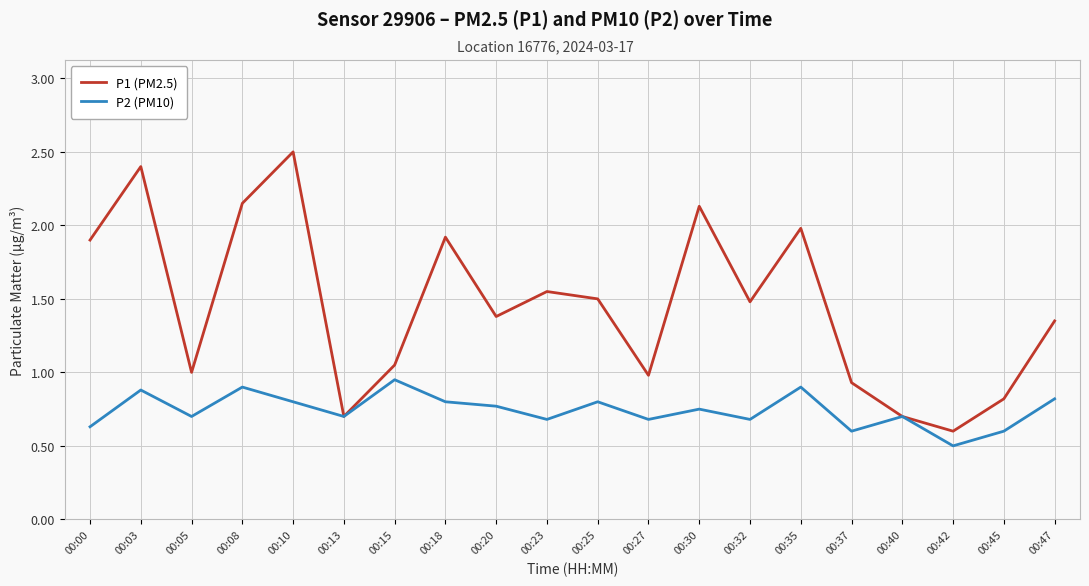

Where is the first local minimum for P1 (PM2.5)?

00:05